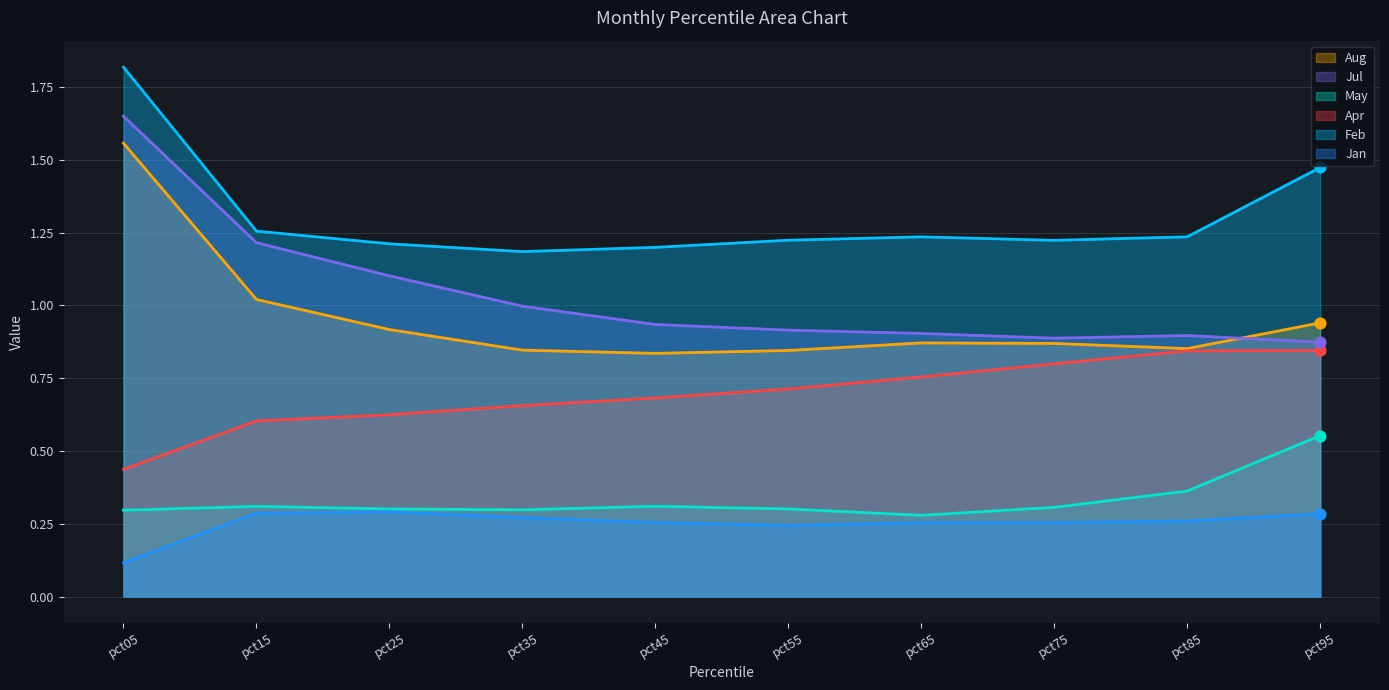

Is the value of May at pct05 greater than the value of Feb at pct55?

No